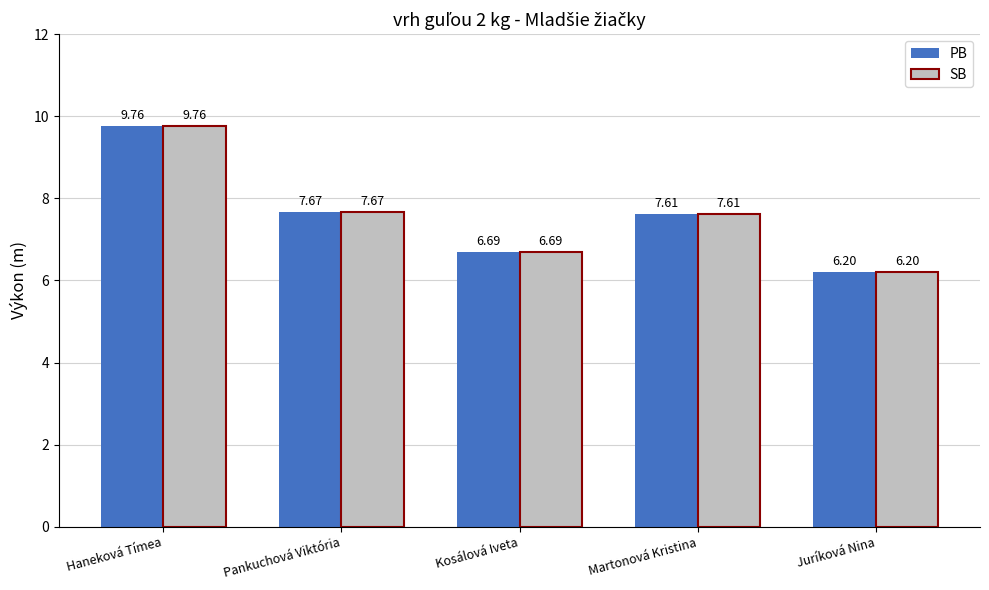

What is the approximate value of PB at Haneková Tímea?

9.8